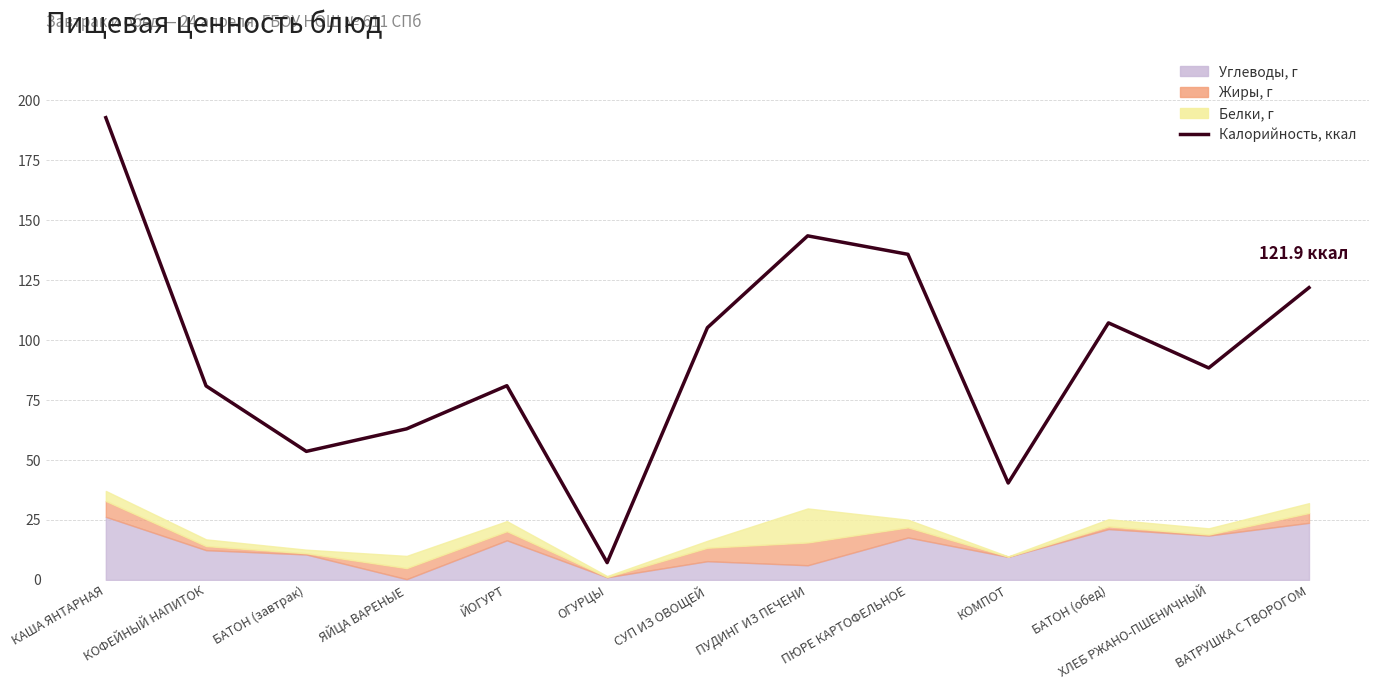

At which category does the data reach its first local peak?

ЙОГУРТ